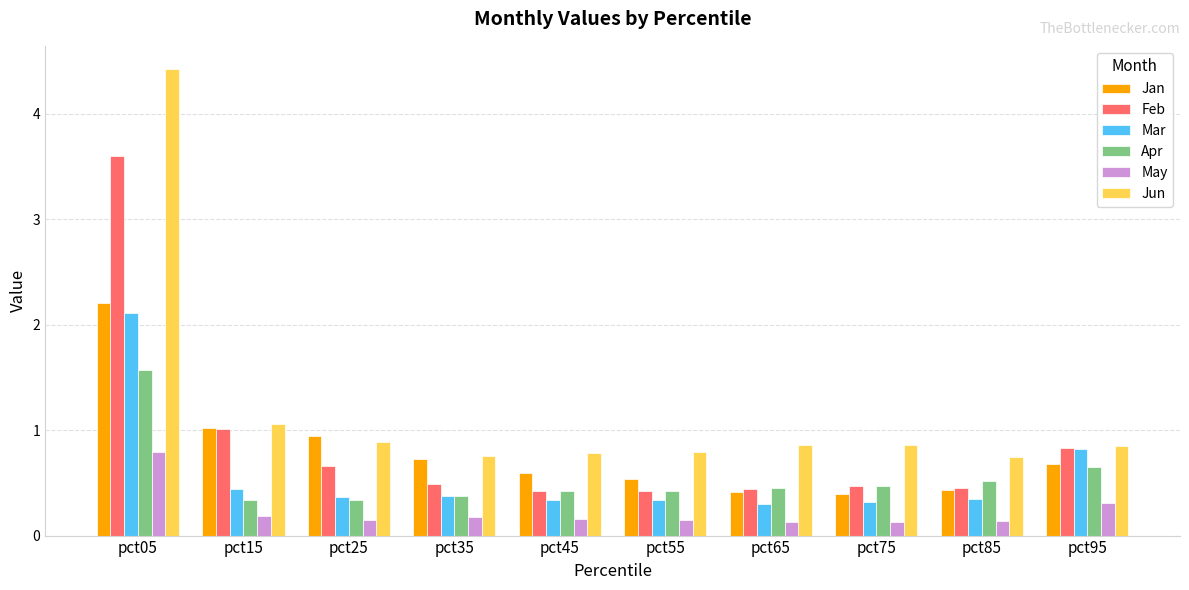

What is the total value across all series at pct65?

2.6